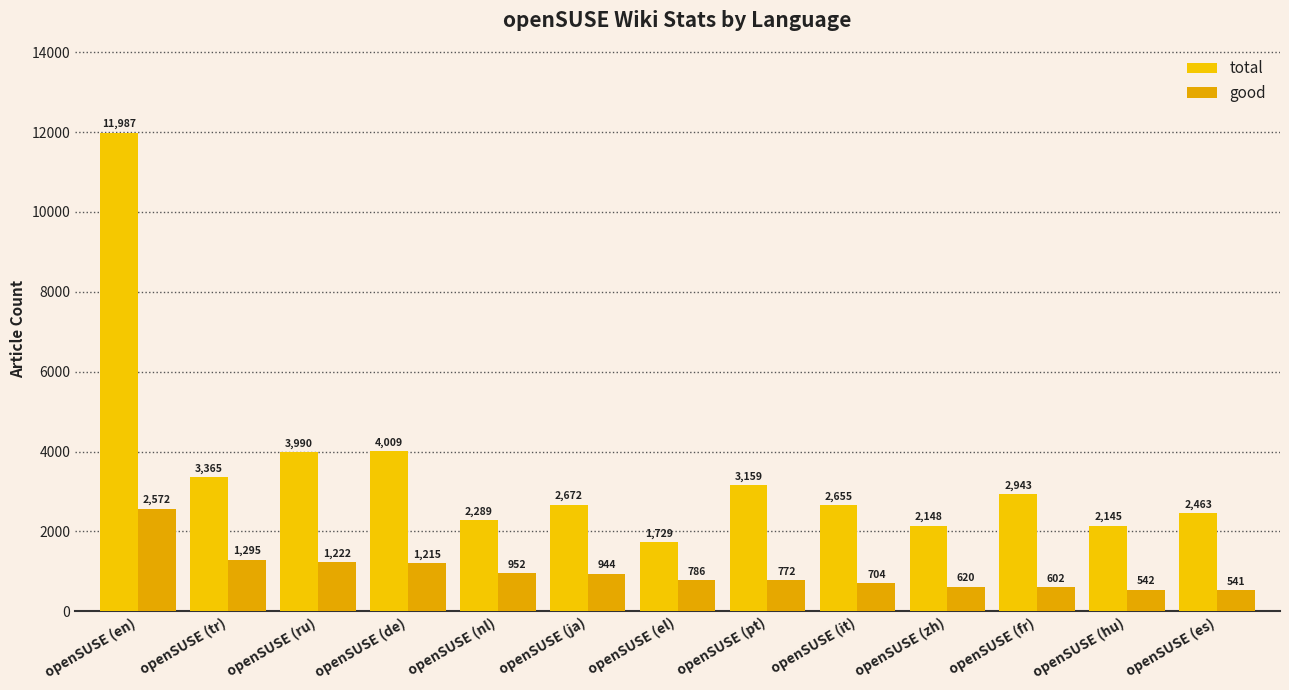

The value of total at openSUSE (fr) is 1670. True or false?

False